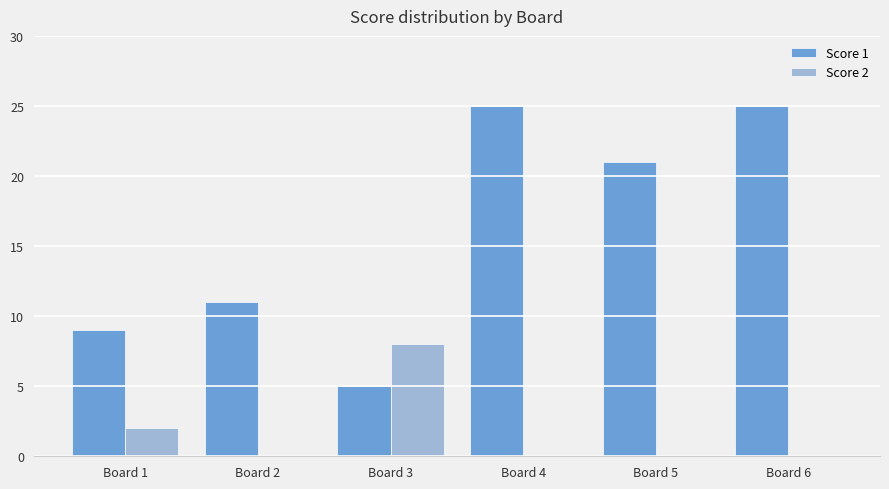

At which label does Score 2 reach its peak?

Board 3